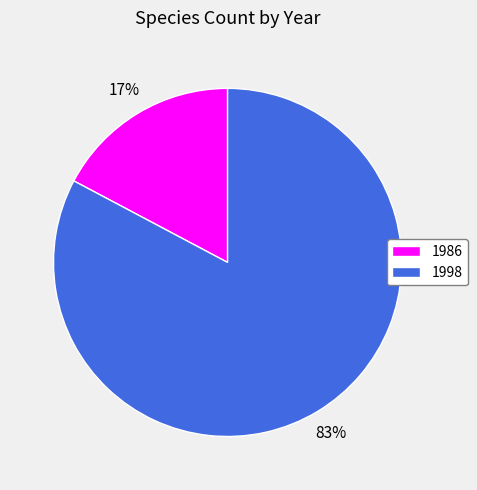

What is the largest slice in the pie chart?

1998